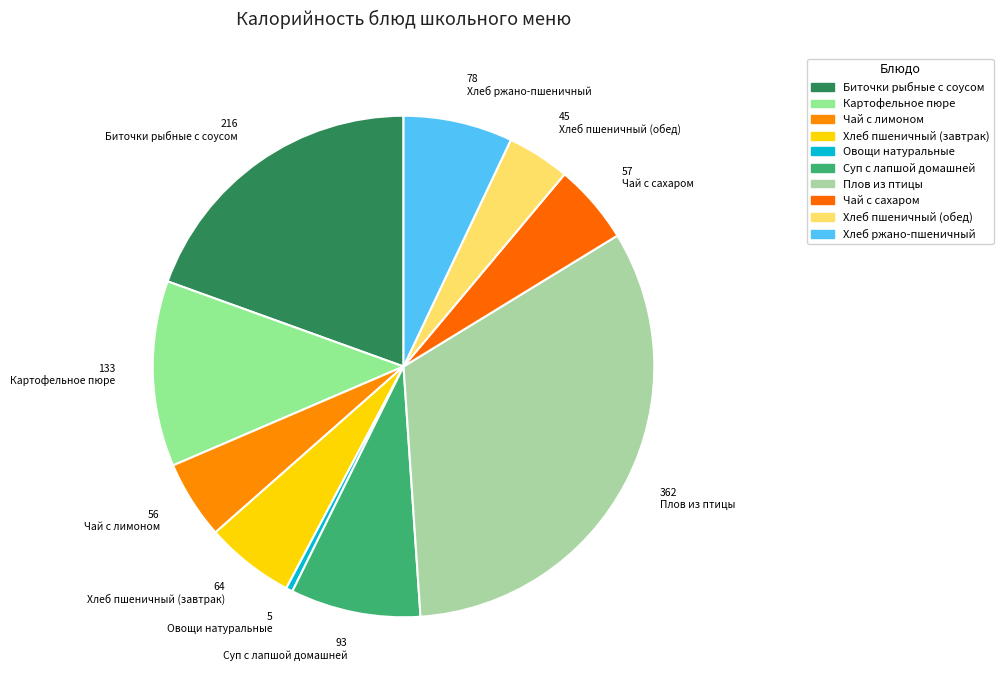

How many segments does this pie chart have?

10